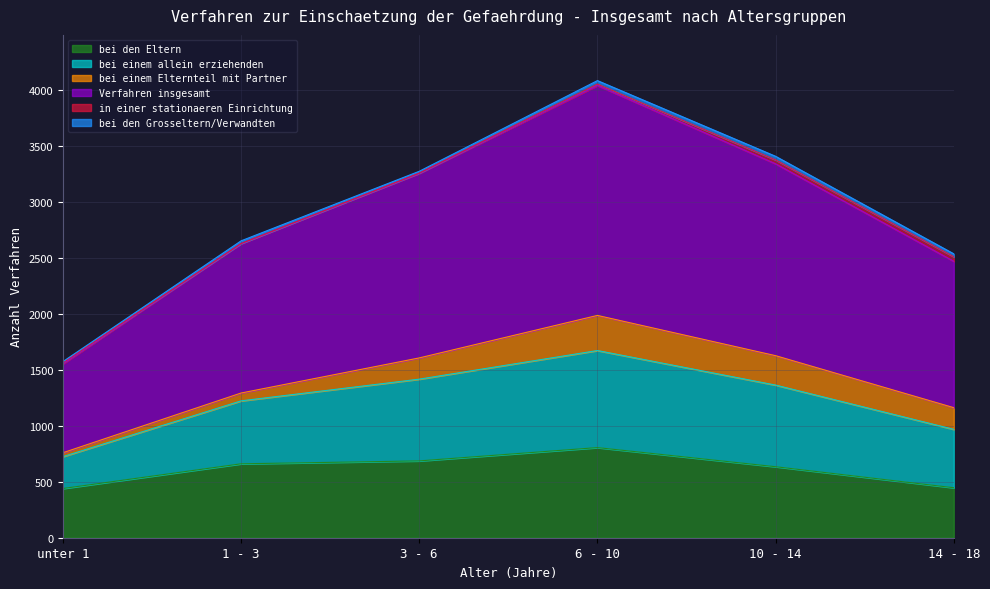

The bei einem allein erziehenden series shows 604 at unter 1. True or false?

False